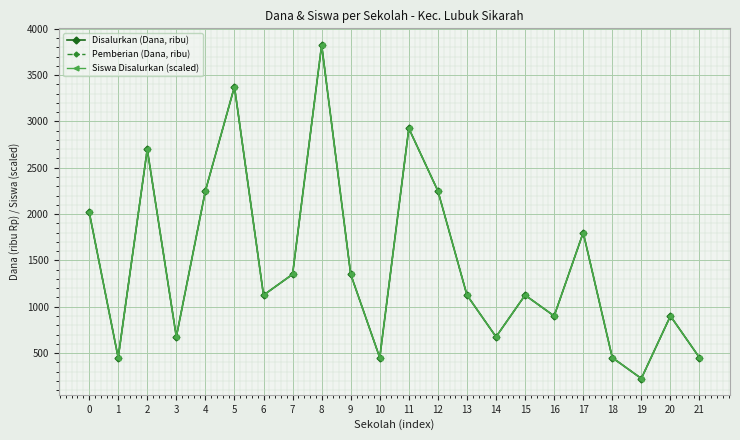

Reading left to right, list all the values displayed in this chart.

Disalurkan (Dana, ribu): 2025	450	2700	675	2250	3375	1125	1350	3825	1350	450	2925	2250	1125	675	1125	900	1800	450	225	900	450
Pemberian (Dana, ribu): 2025	450	2700	675	2250	3375	1125	1350	3825	1350	450	2925	2250	1125	675	1125	900	1800	450	225	900	450
Siswa Disalurkan (scaled): 2025	450	2700	675	2250	3375	1125	1350	3825	1350	450	2925	2250	1125	675	1125	900	1800	450	225	900	450